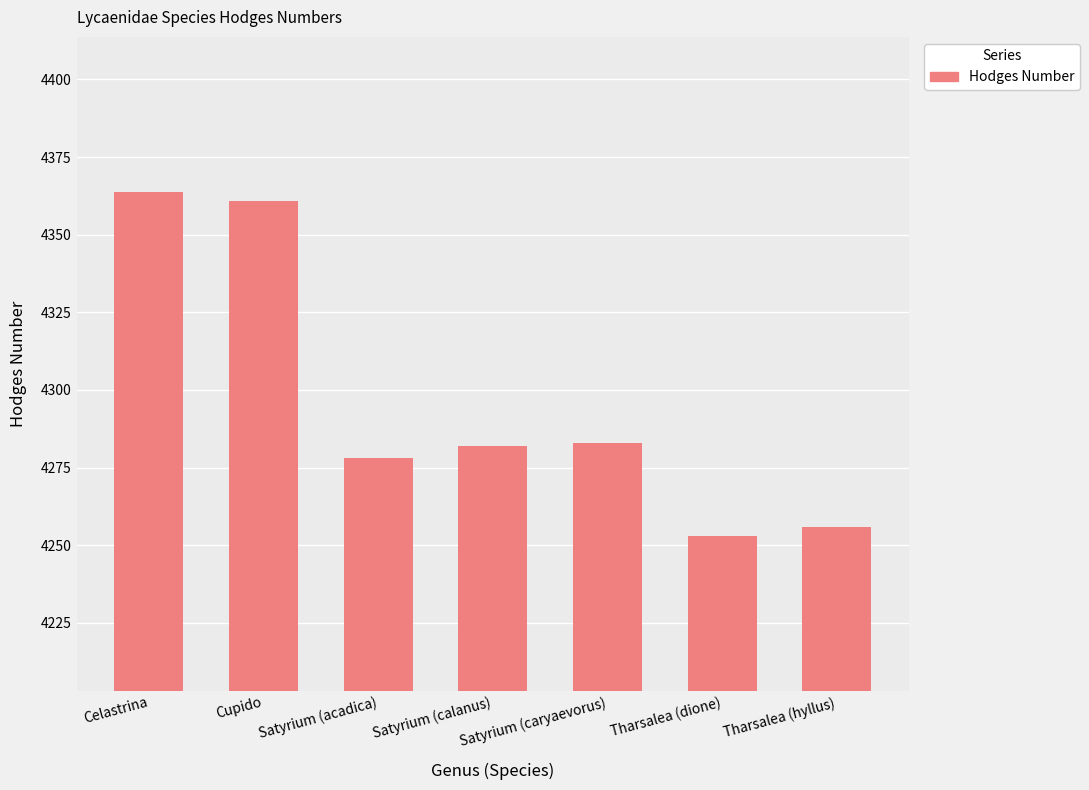

What is the average value?

4296.7